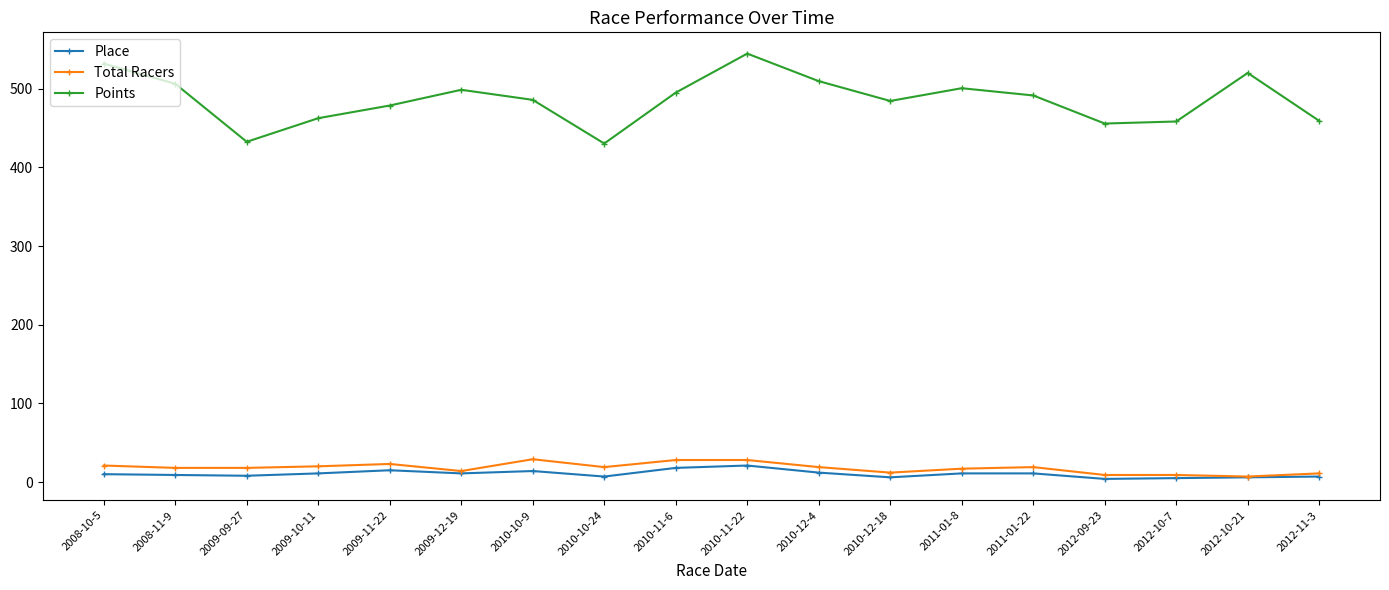

What is the difference between the Place values at 2008-11-9 and 2011-01-8?

2.0